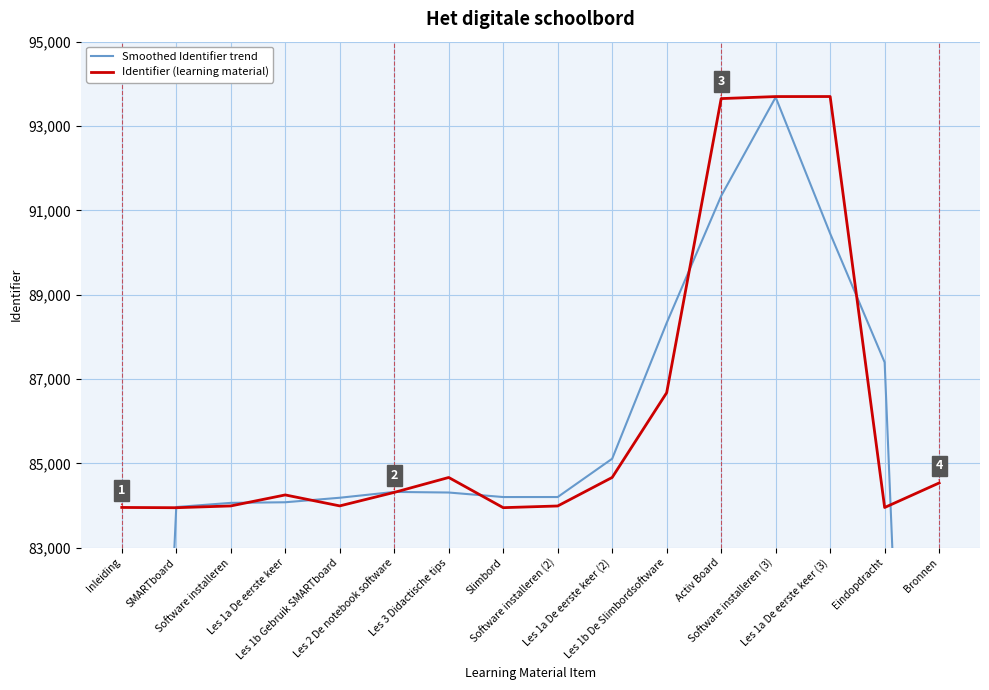

At which category does Smoothed Identifier trend reach its first local valley?

Slimbord